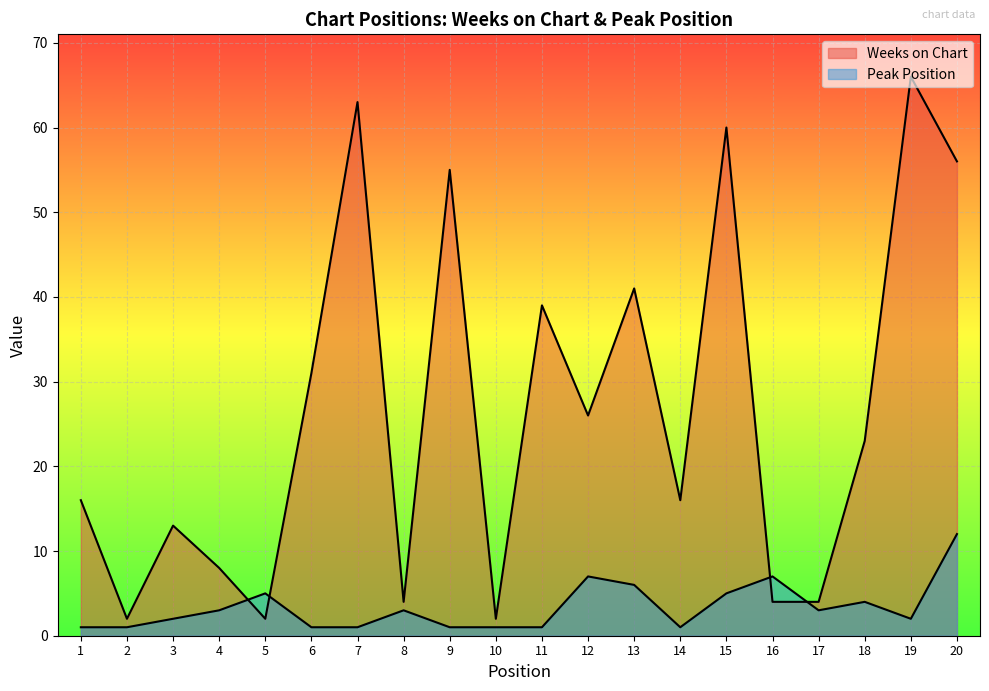

What is the smallest value displayed?

1